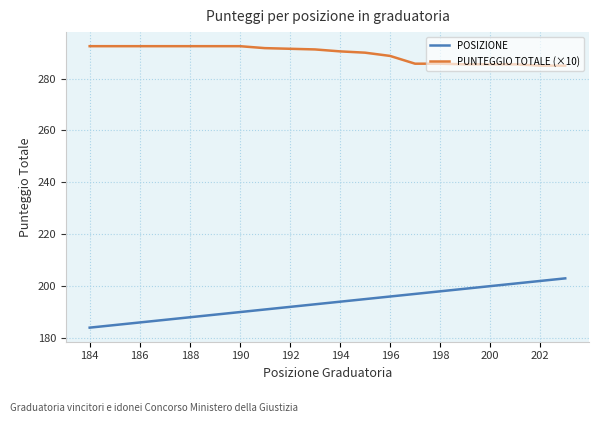

What is the difference between the maximum and minimum values in the PUNTEGGIO TOTALE (×10) series?

7.5